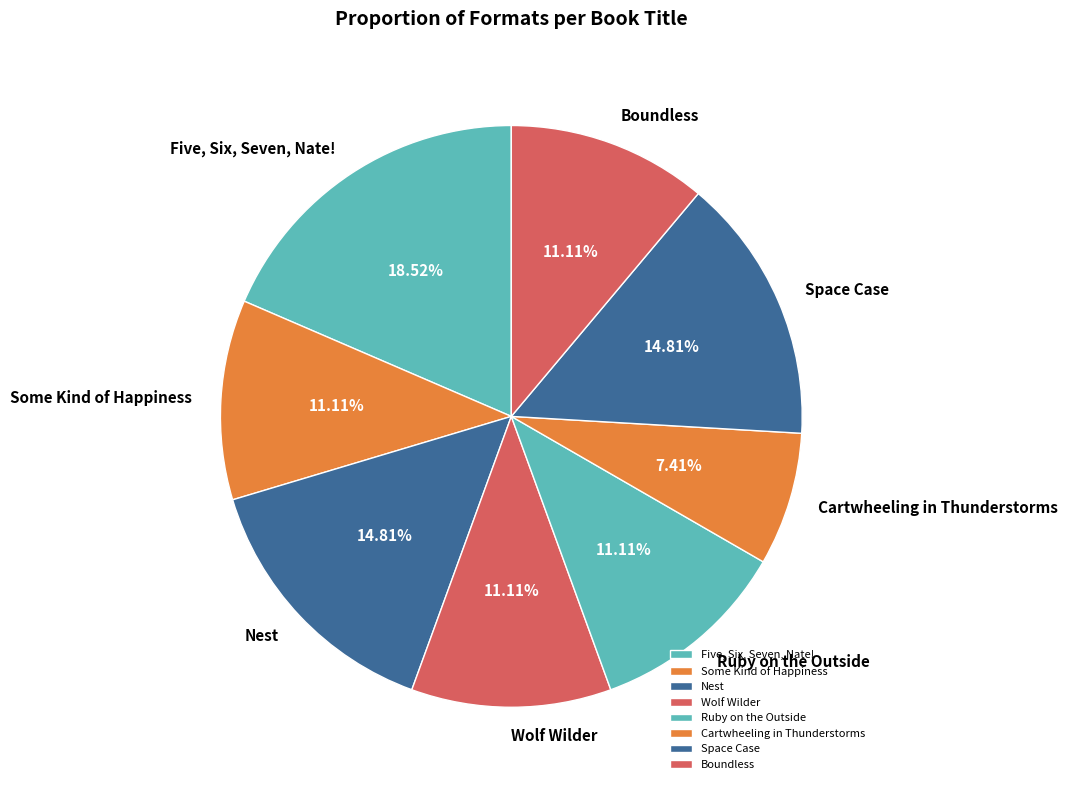

How many slices are in this pie chart?

8